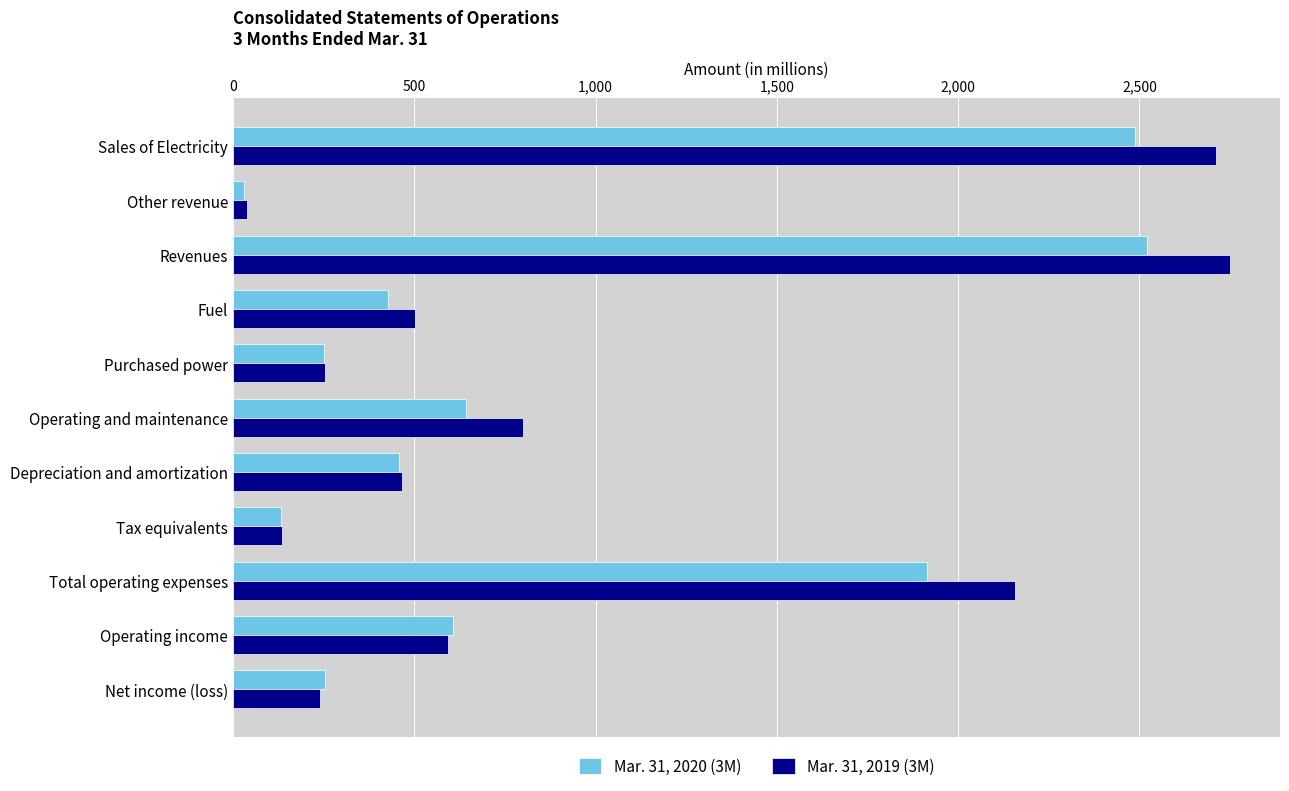

True or false: Mar. 31, 2019 (3M) has a value of 2995 at Total operating expenses.

False